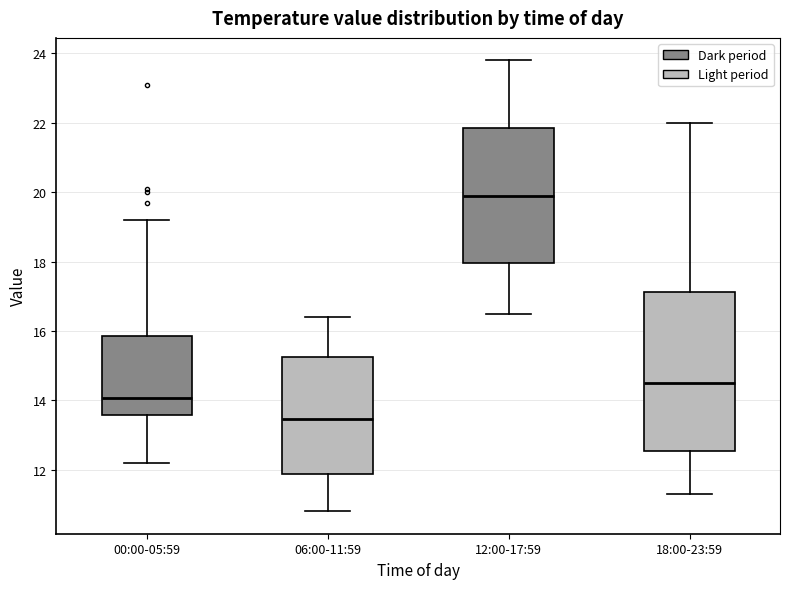

Reading left to right, transcribe this box plot: for each box, give where its median line is, the range the box spans, and where its two whiskers end, as read against the y-axis. The values are not printed on the chart, so give them approximately, as read against the axis.

00:00-05:59: median 14.0, box 13.6 to 15.8, whiskers 12.2 to 19.2
06:00-11:59: median 13.4, box 11.8 to 15.2, whiskers 10.8 to 16.4
12:00-17:59: median 20.0, box 18.0 to 21.8, whiskers 16.6 to 23.8
18:00-23:59: median 14.6, box 12.6 to 17.2, whiskers 11.4 to 22.0